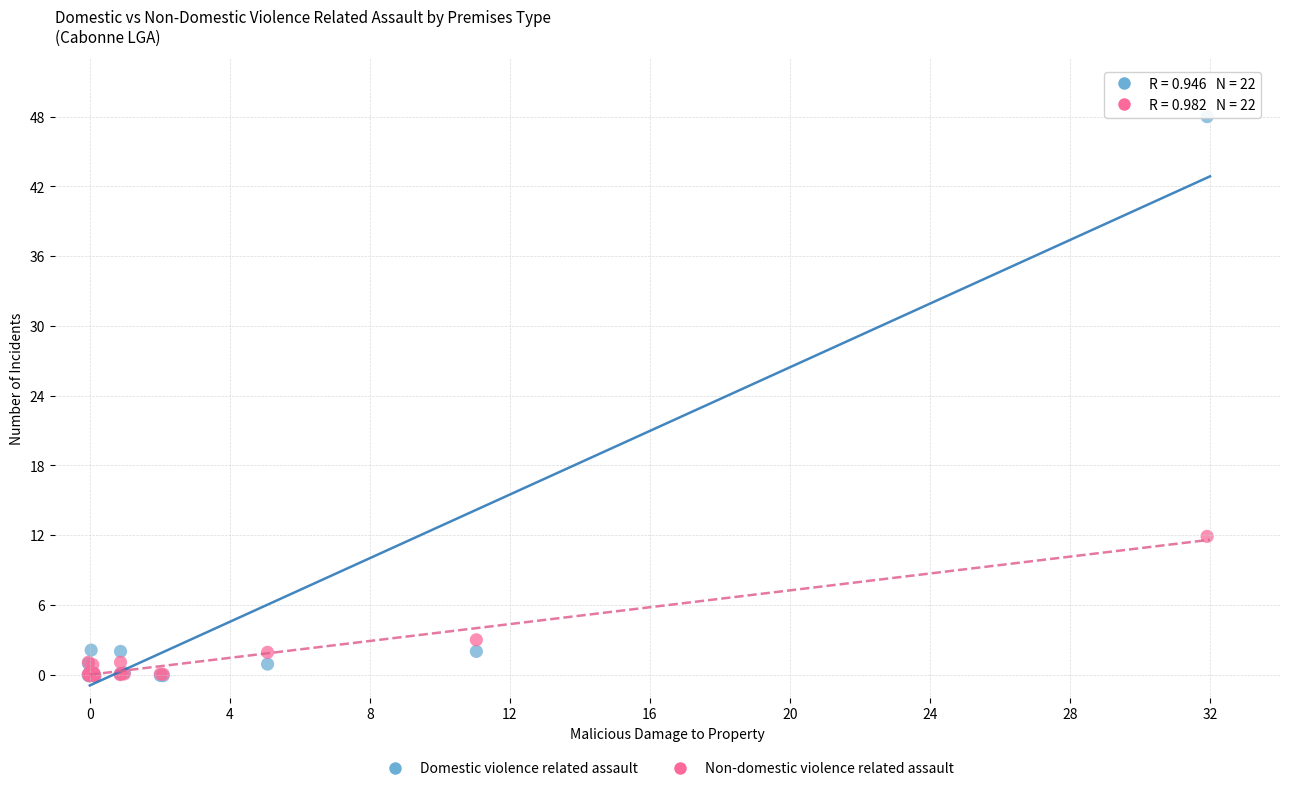

Which series has the largest Y range (max minus min)?

Domestic violence related assault